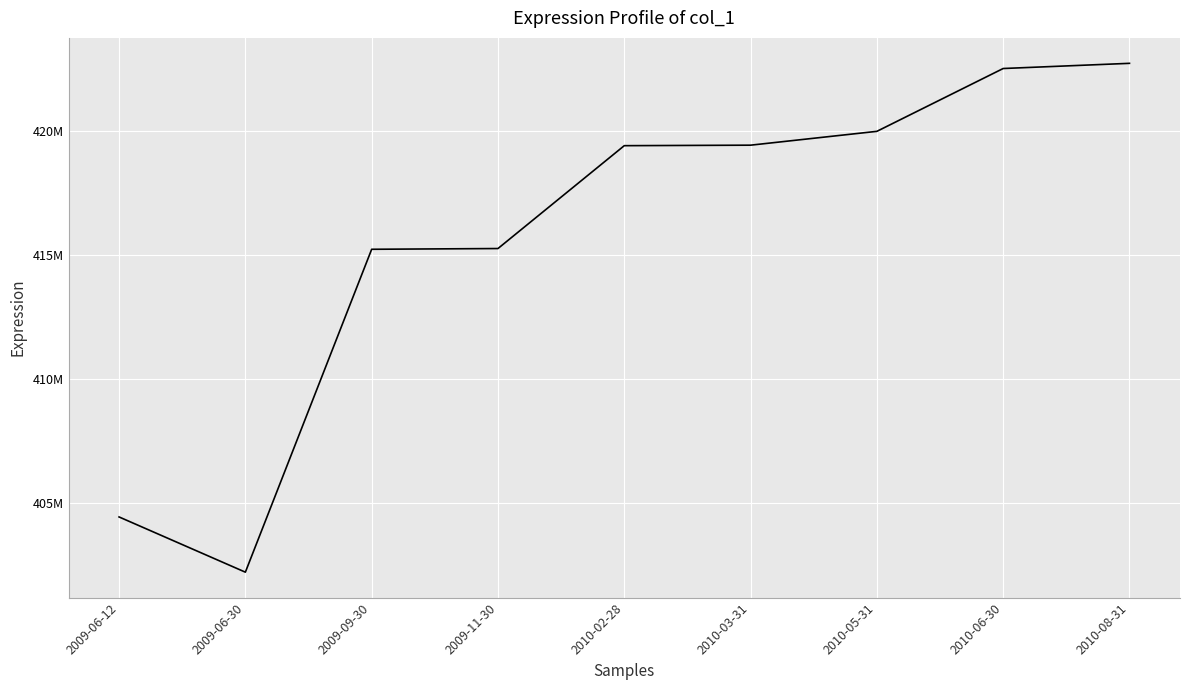

Does the chart have visible grid lines?

Yes